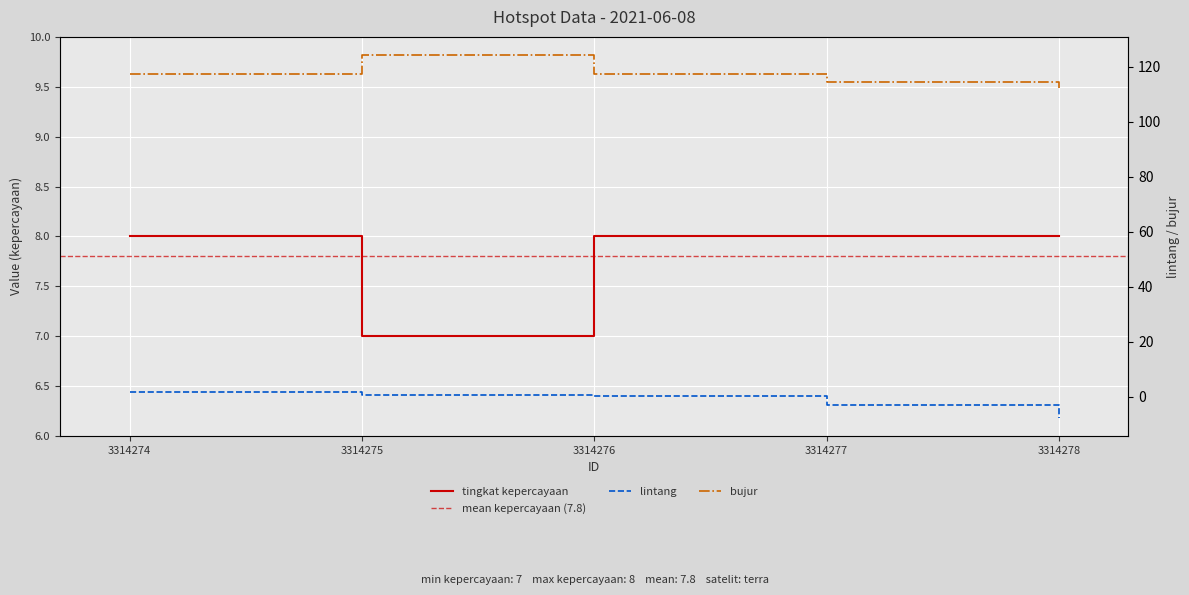

What is the difference between the highest and lowest values at 3314276?

117.3